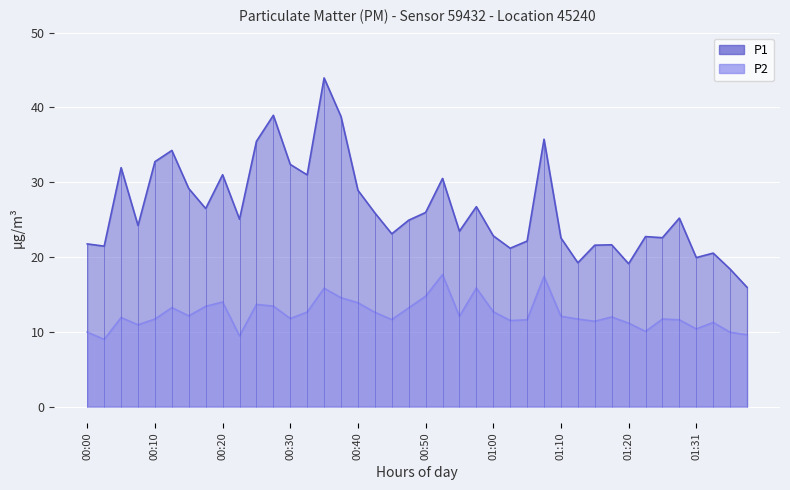

What is the difference between the P2 values at 01:18 and 00:18?

1.4